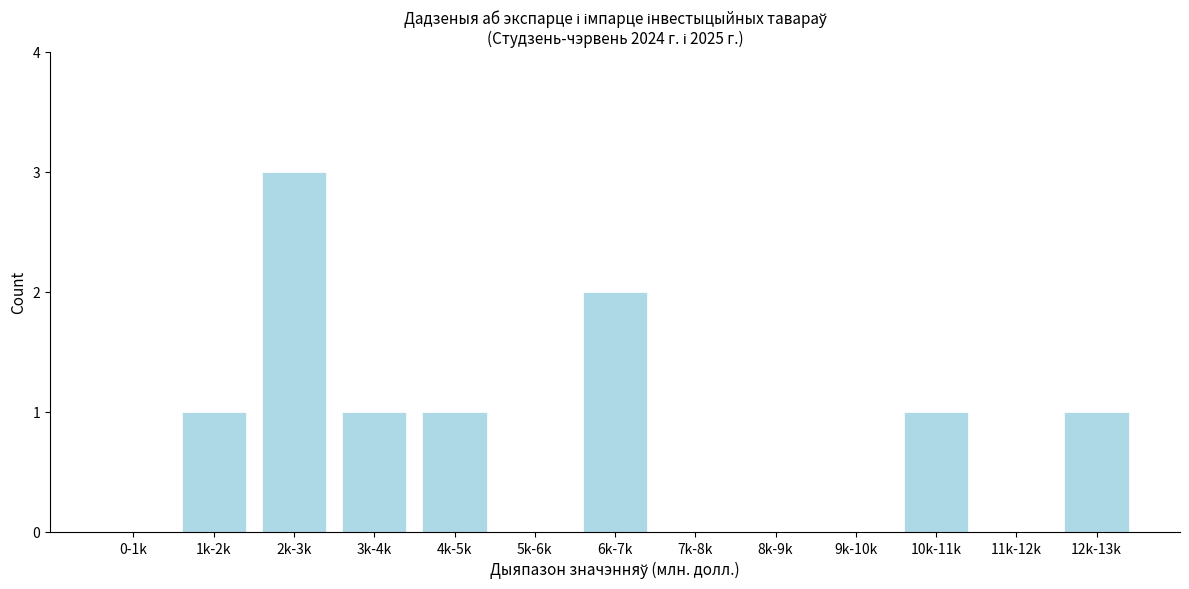

Reading left to right, list all the values displayed in this chart.

0-1k=0	1k-2k=1	2k-3k=3	3k-4k=1	4k-5k=1	5k-6k=0	6k-7k=2	7k-8k=0	8k-9k=0	9k-10k=0	10k-11k=1	11k-12k=0	12k-13k=1